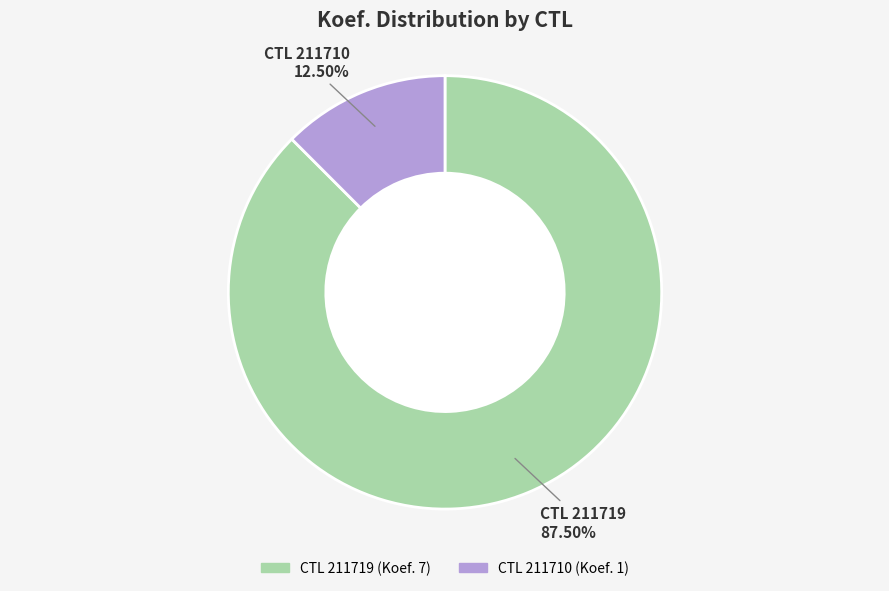

Is there any slice that represents more than half of the pie?

Yes